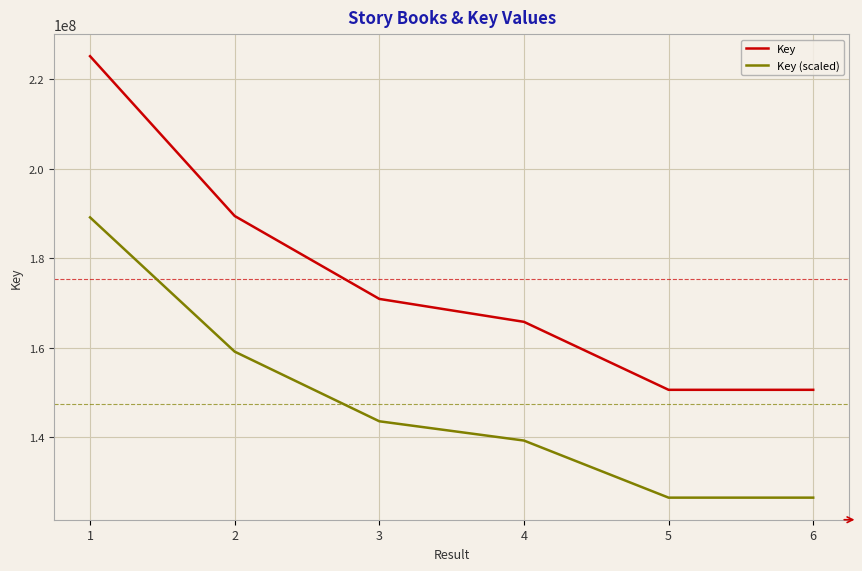

What is the highest value of the Key series?

225179950.0